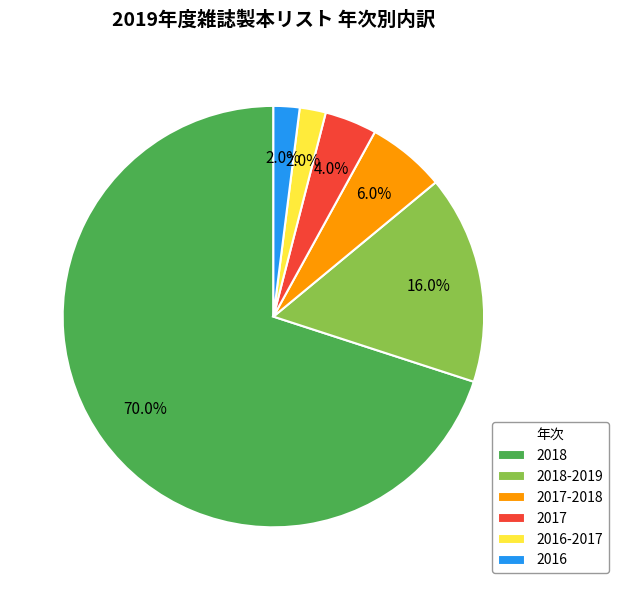

To the nearest percent, what portion does 2016 represent?

2%